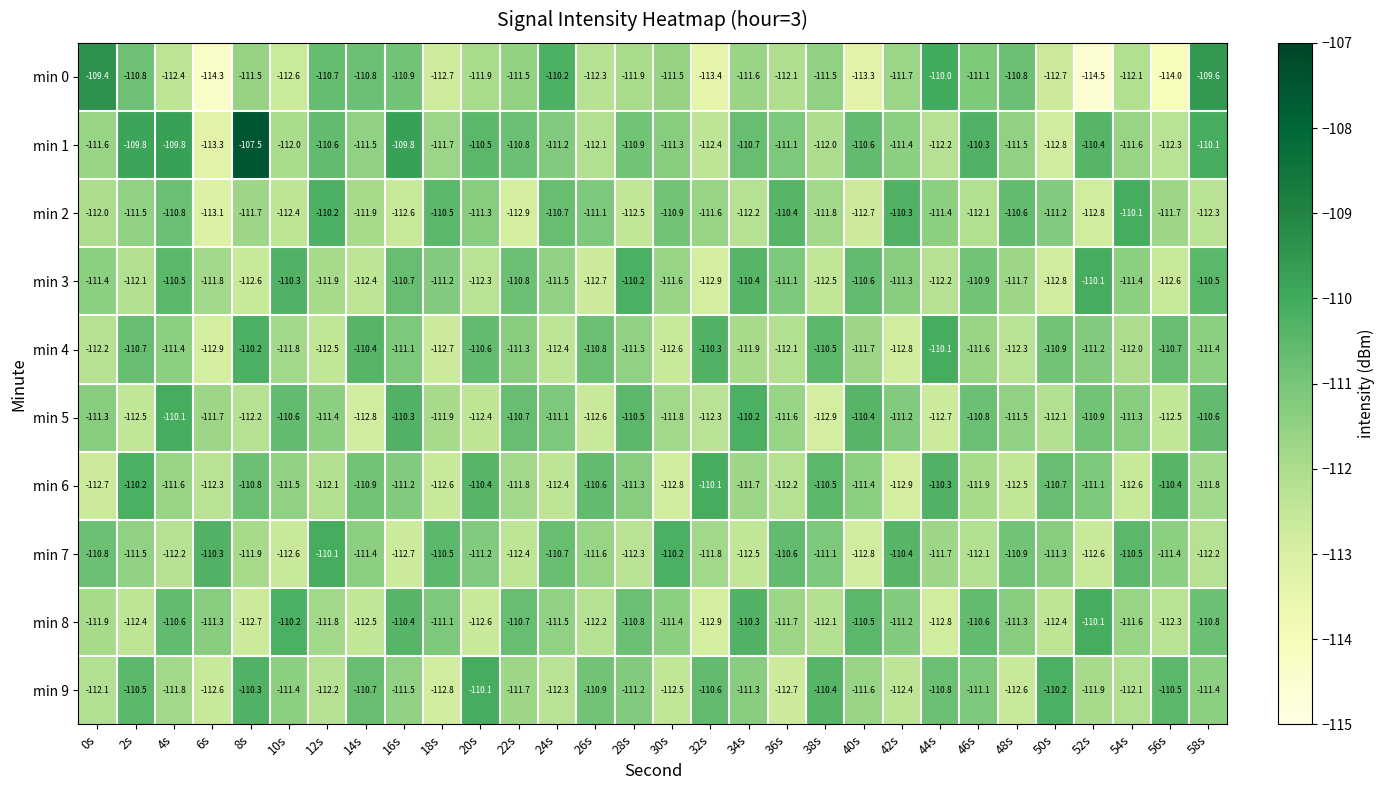

What value does the min 8 series have at 46s?

-110.6